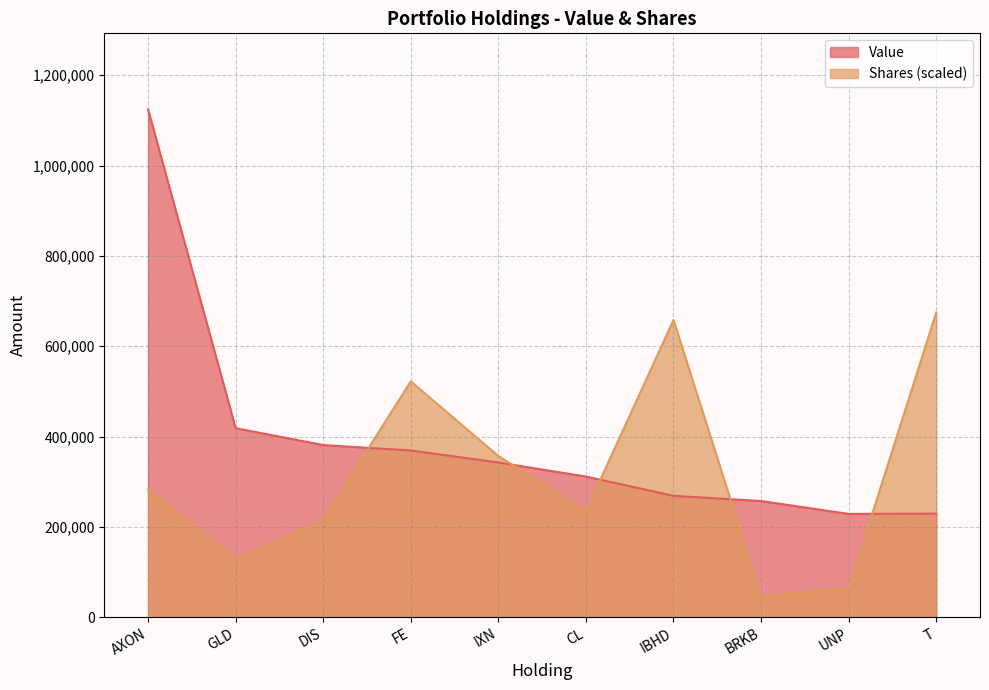

Which series ends up on top after the final intersection of Shares or principal amount and Value?

Shares or principal amount